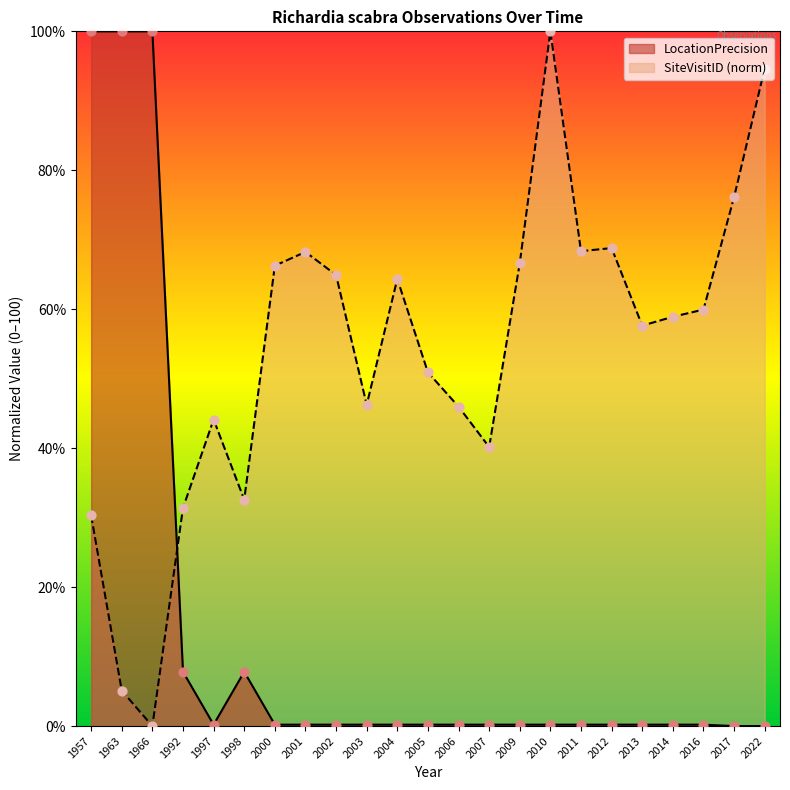

Is the value of LocationPrecision at 2010 greater than the value of SiteVisitID at 2006?

No